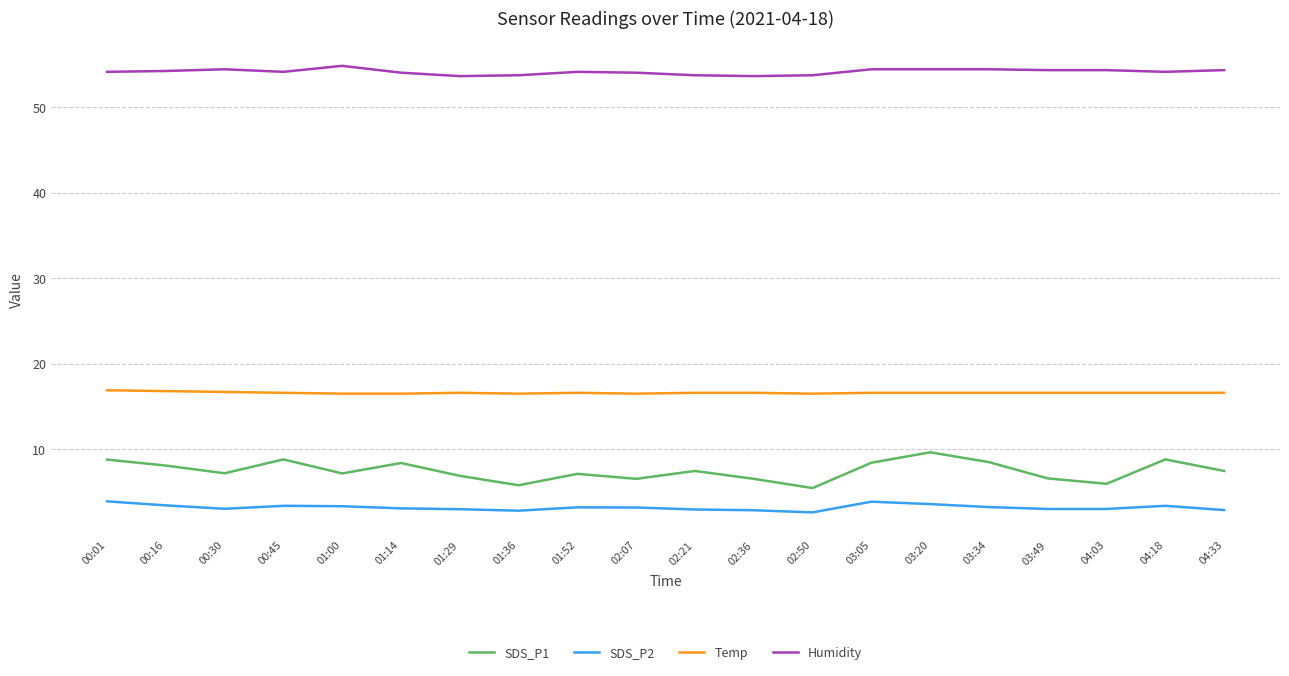

Is the value of Temp at 02:07 greater than the value of SDS_P2 at 00:01?

Yes